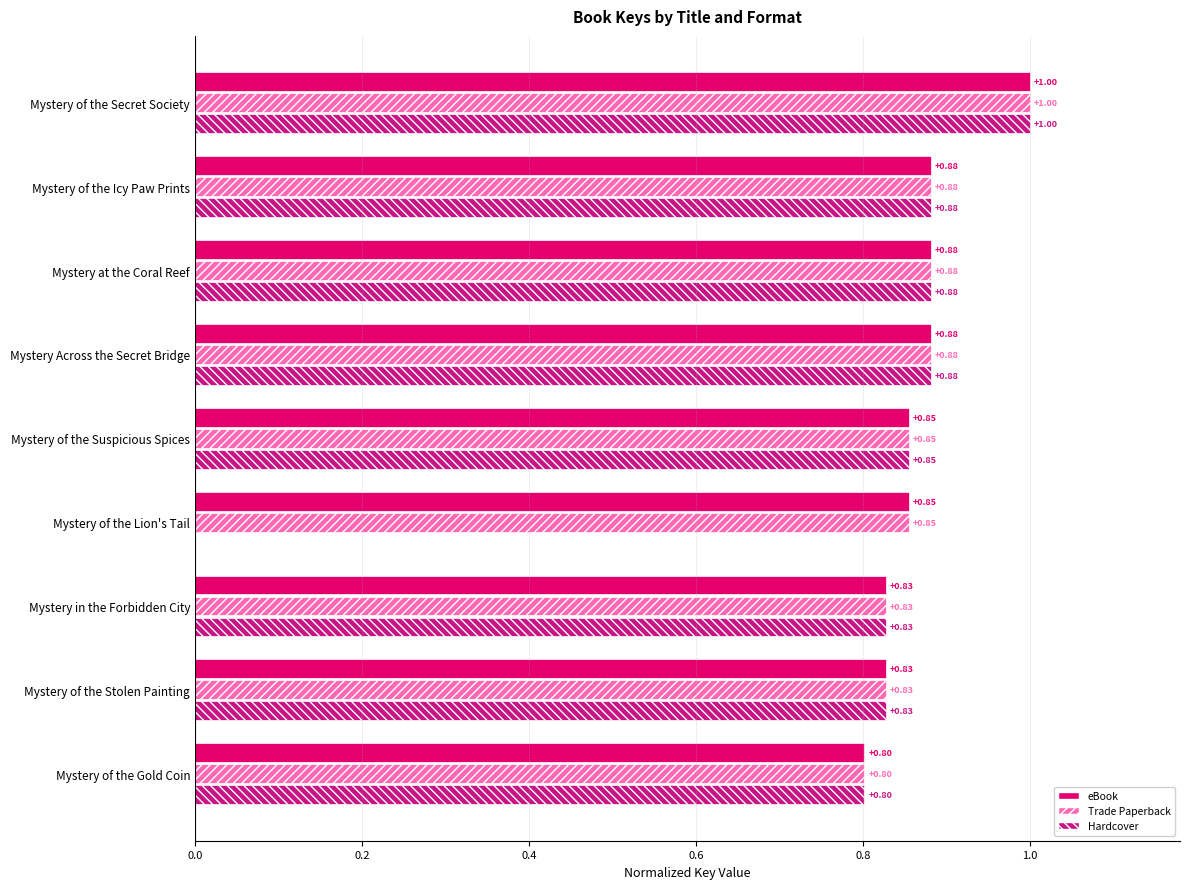

What is the sum of the eBook values at Mystery Across the Secret Bridge and Mystery of the Lion's Tail?

1.7